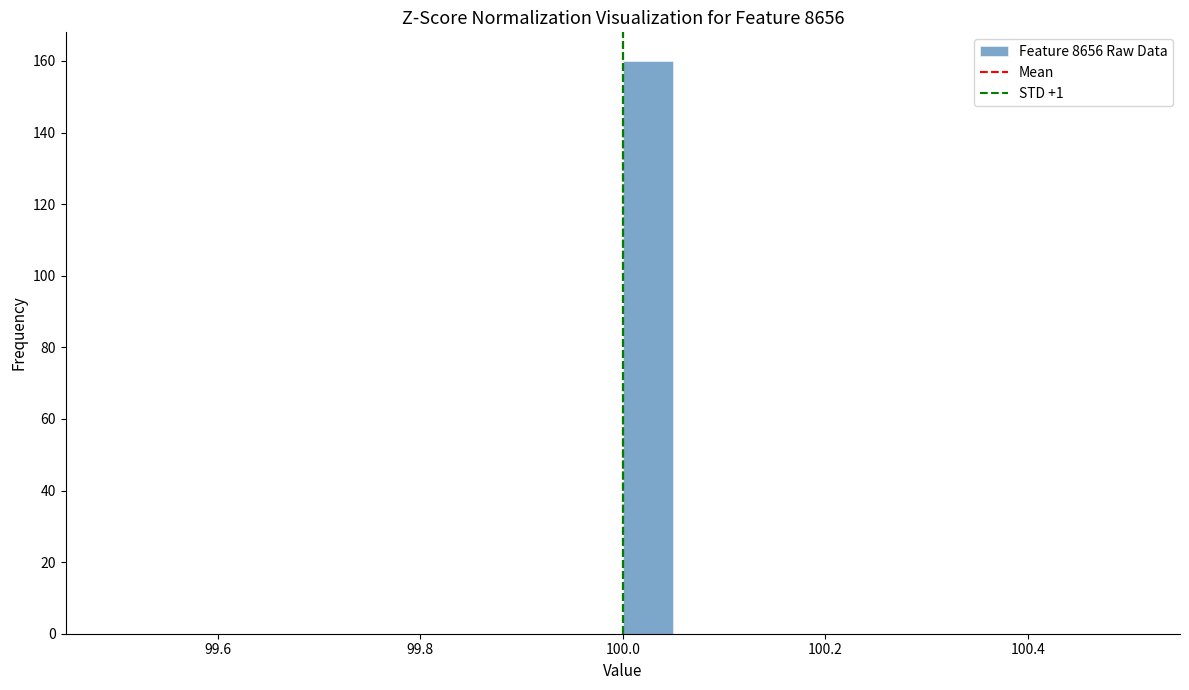

Around what value on the x-axis is the tallest bar? Give the approximate position of its centre, as read against the axis.

100.02